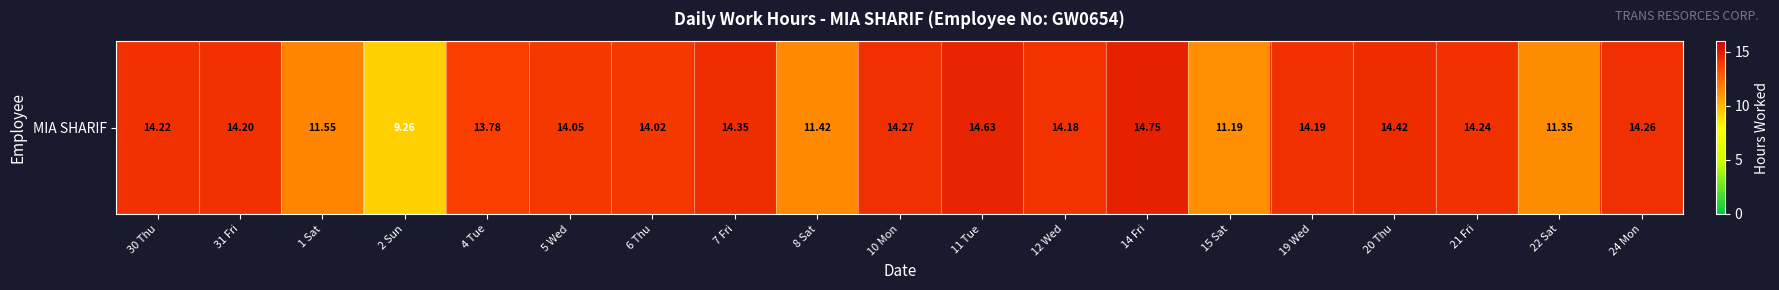

Which label corresponds to the smallest value in the chart?

2 Sun